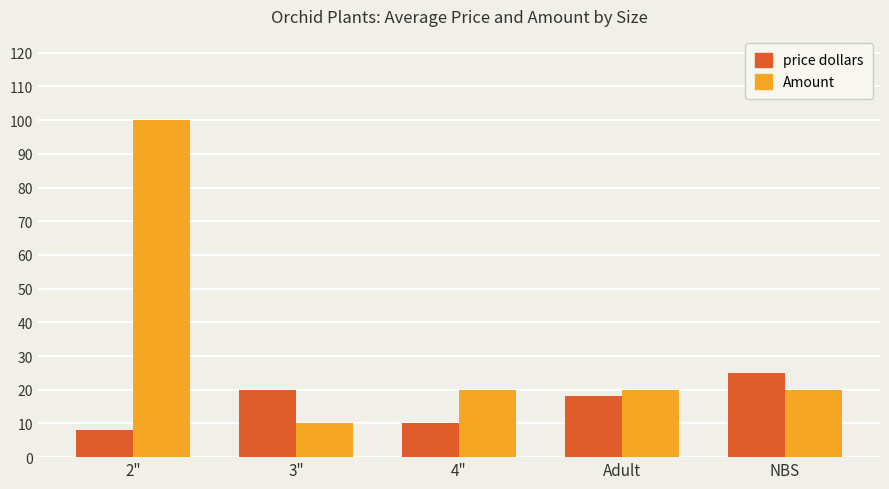

The price dollars series shows 28 at Adult. True or false?

False